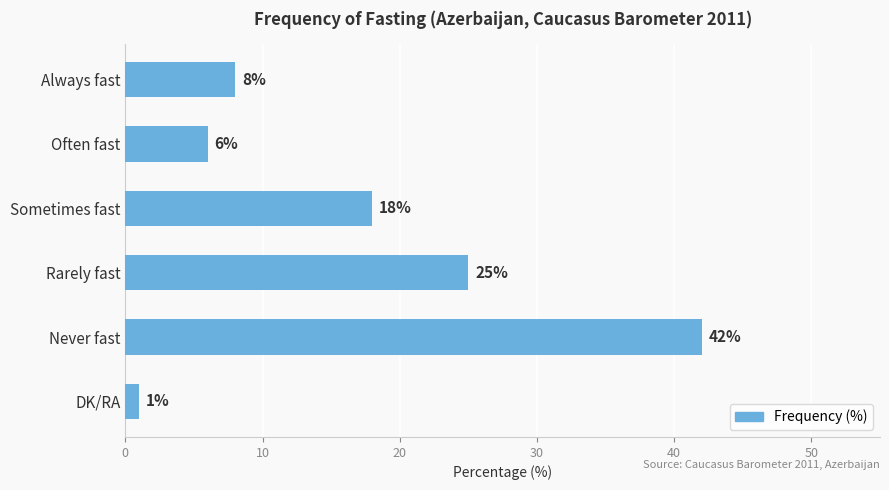

Which has a higher value, Never fast or Sometimes fast?

Never fast